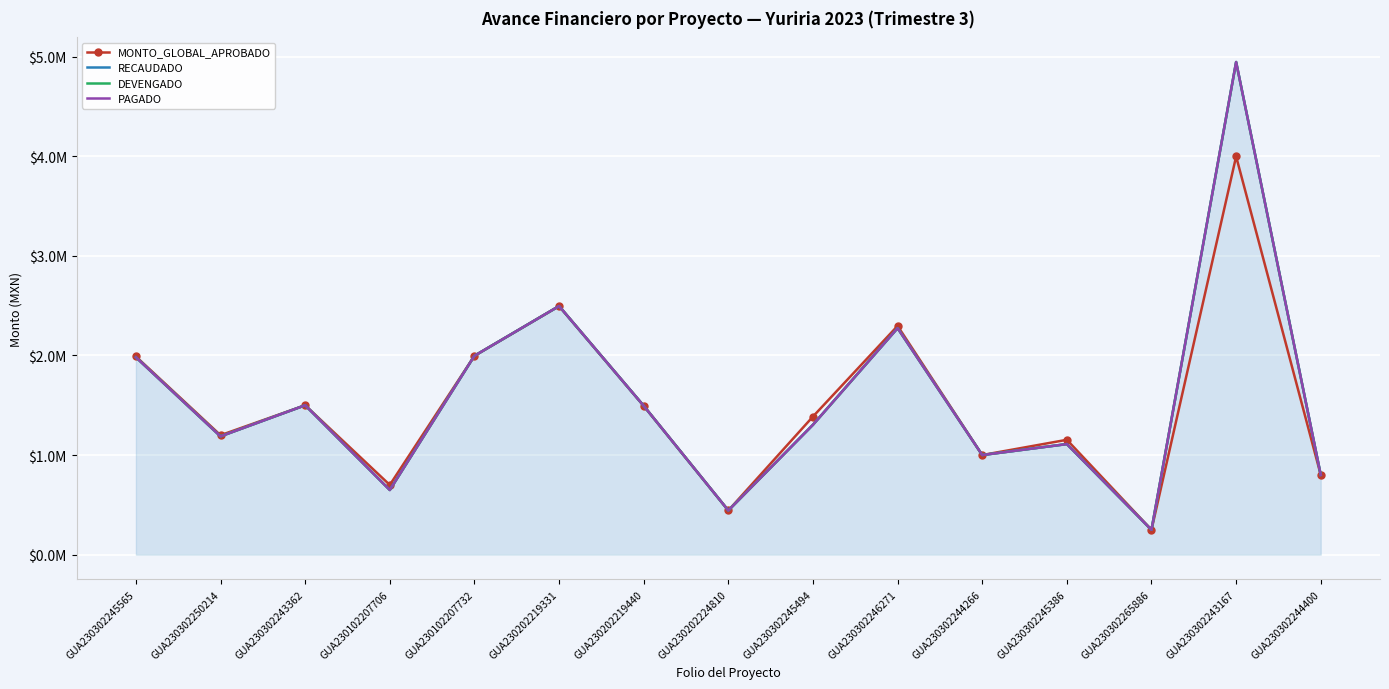

Is the value of RECAUDADO at GUA230302245494 greater than the value of MONTO_GLOBAL_APROBADO at GUA230302246271?

No